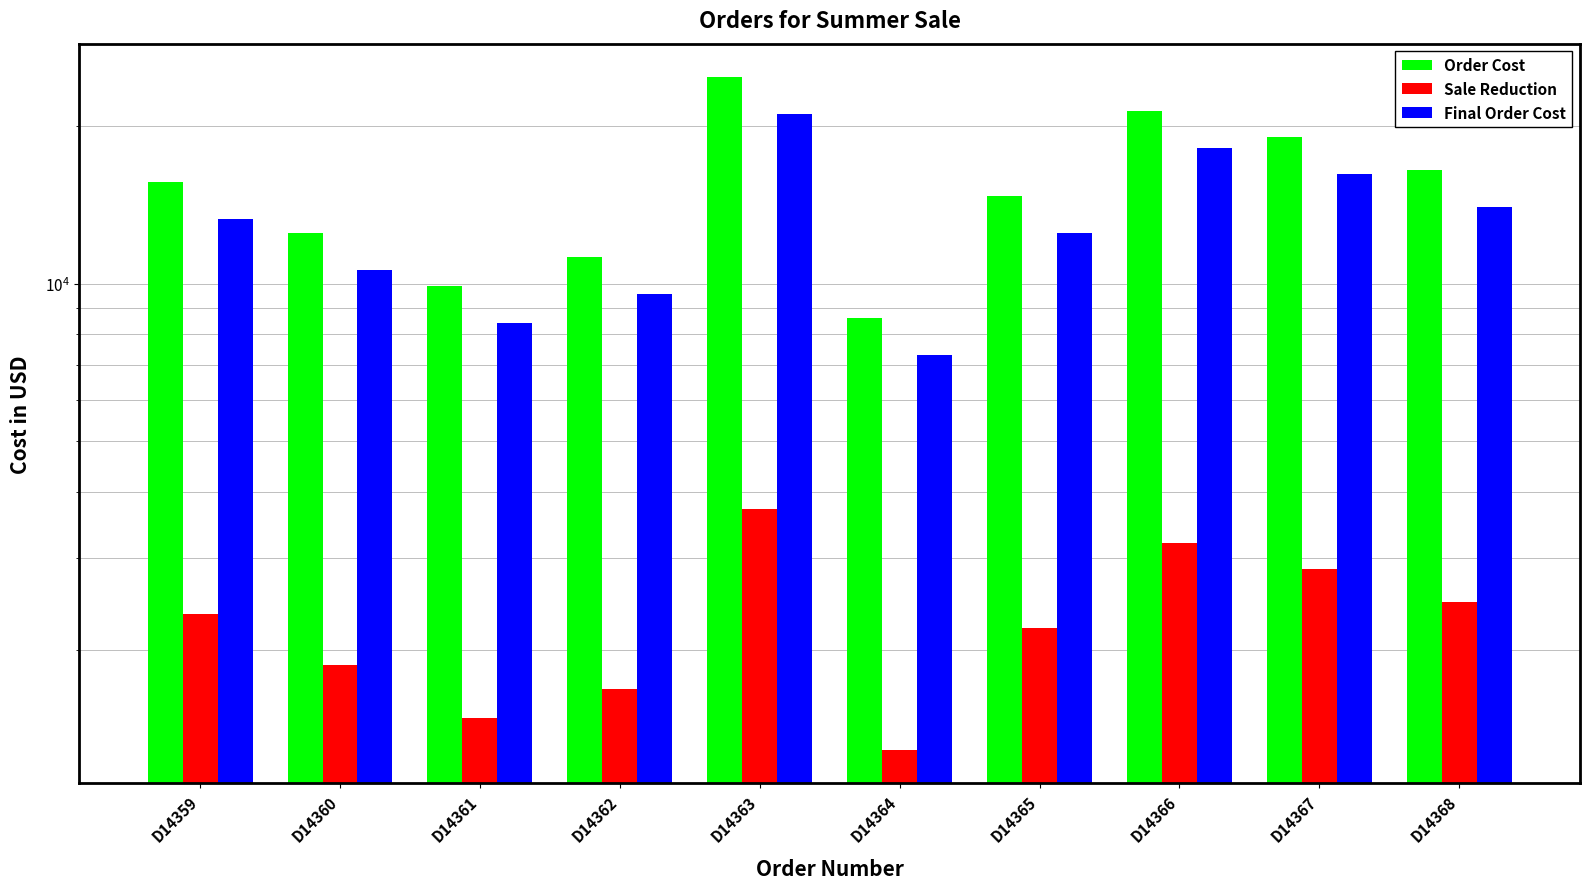

What is the total value across all series at D14362?

22460.0